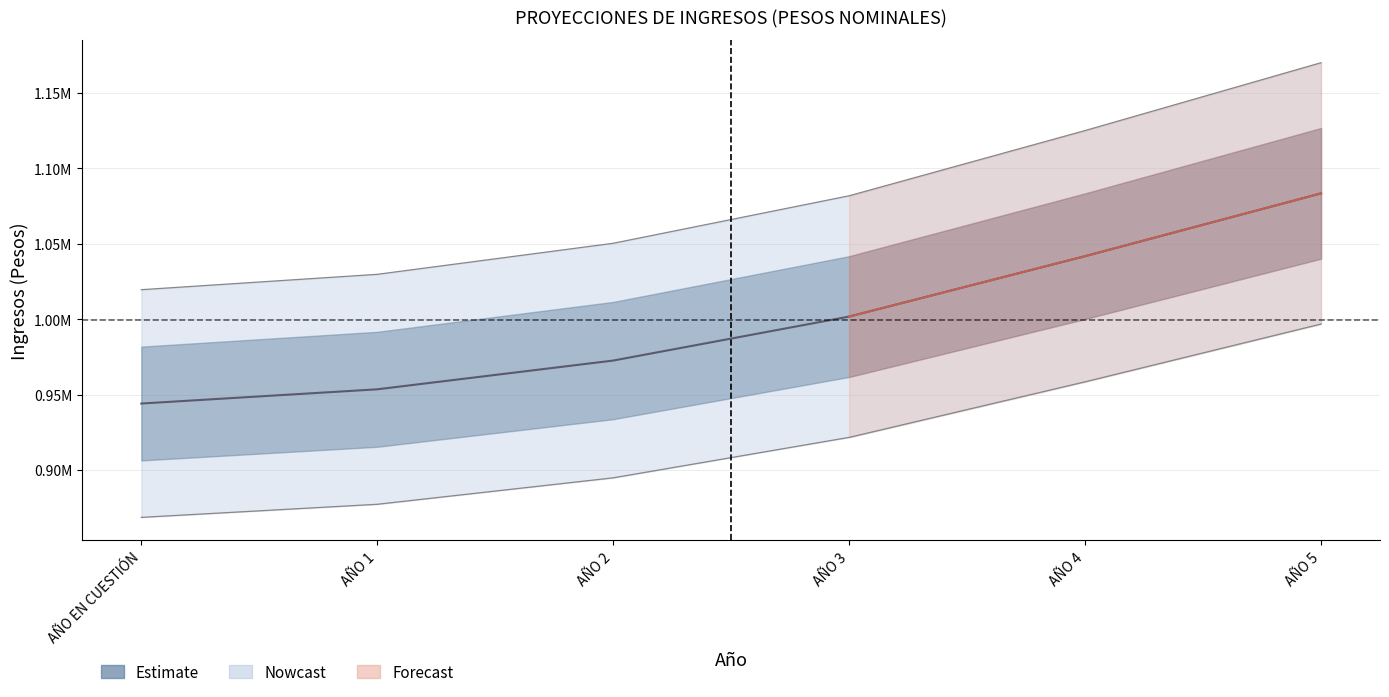

Where is the data nearest to the value 1013767?

AÑO 3